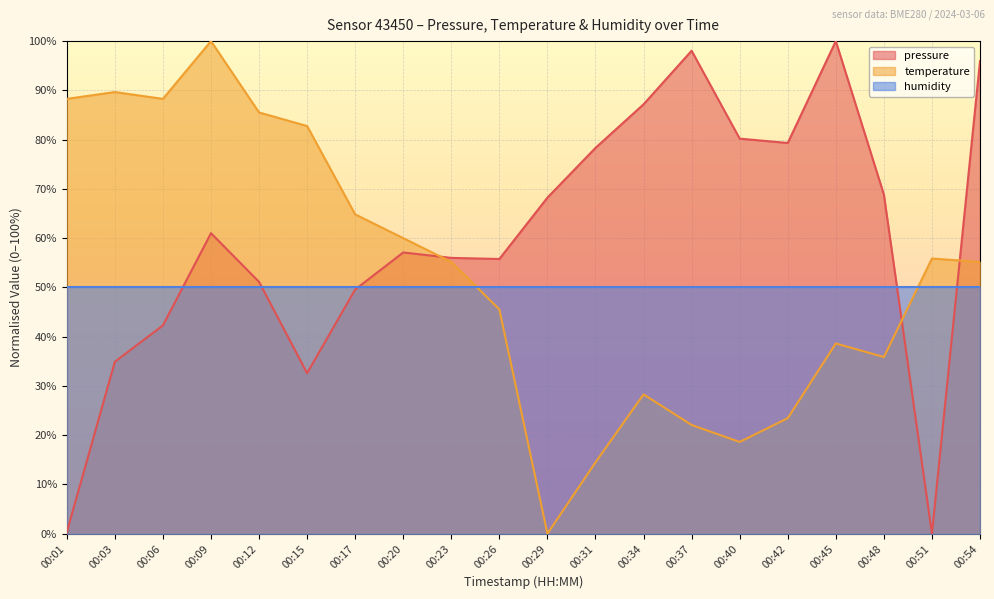

Is the value of temperature at 00:06 greater than the value of pressure at 00:06?

Yes